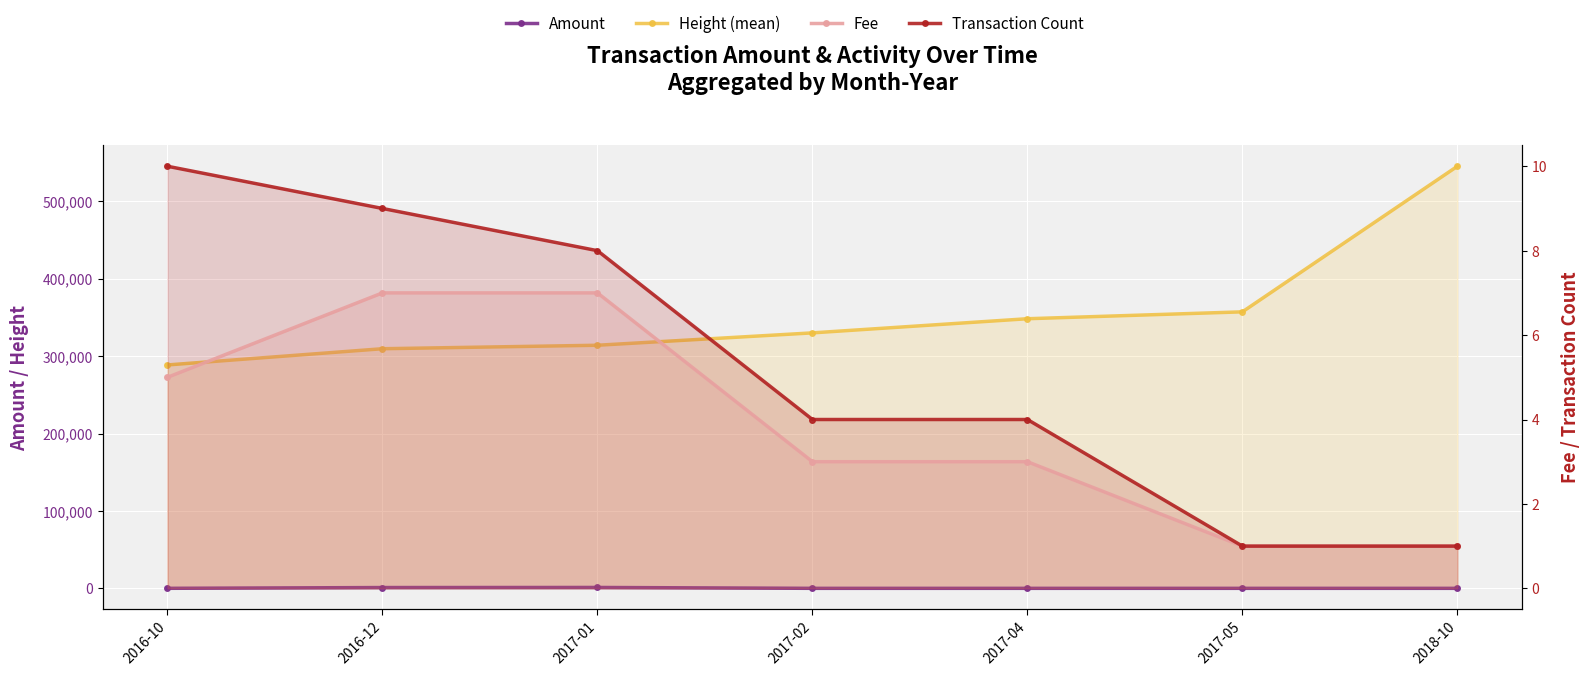

At which category does Amount reach its first local peak?

2017-01